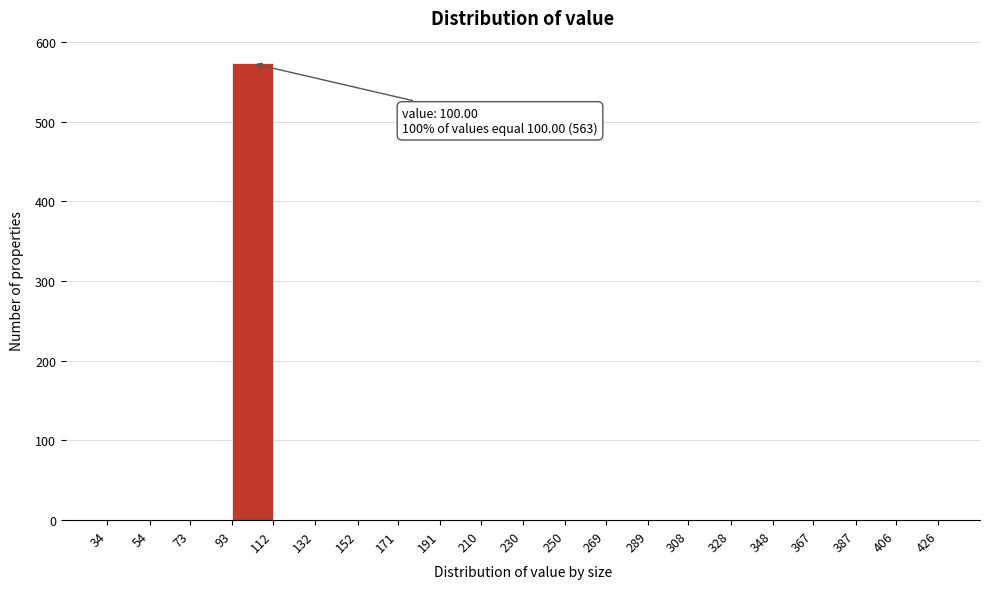

Over which range of the x-axis is the bar tallest?

93 to 112